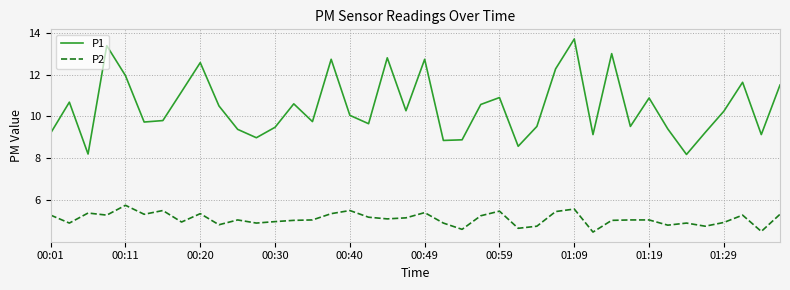

Which series has the largest total across all categories?

P1